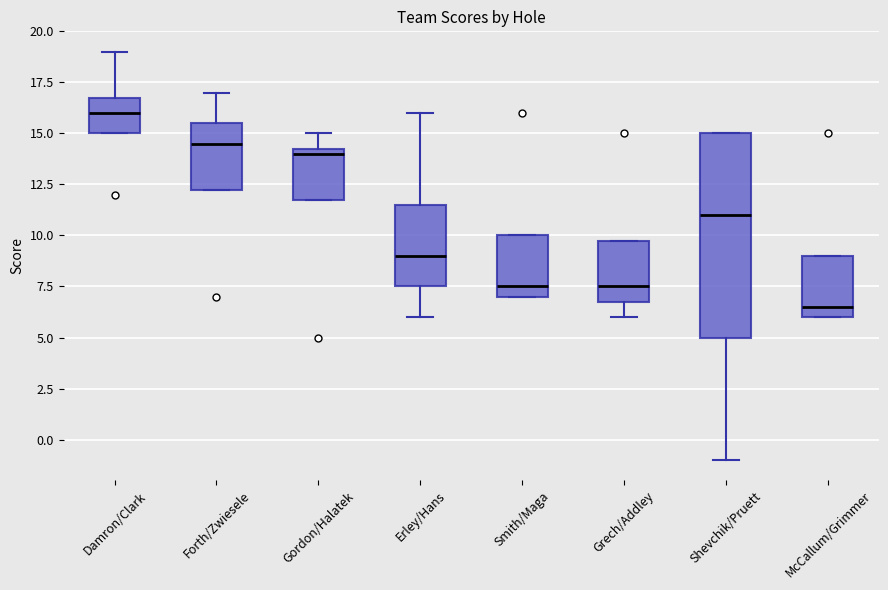

Reading left to right, read every box against the y-axis: the position of its median line, the range the box covers, and the ends of its whiskers. The values are not printed on the chart, so give them approximately, as read against the axis.

Damron/Clark: median 16.0, box 15.0 to 17.0, whiskers 15.0 to 19.0
Forth/Zwiesele: median 14.5, box 12.5 to 15.5, whiskers 12.5 to 17.0
Gordon/Halatek: median 14.0, box 12.0 to 14.5, whiskers 12.0 to 15.0
Erley/Hans: median 9.0, box 7.5 to 11.5, whiskers 6.0 to 16.0
Smith/Maga: median 7.5, box 7.0 to 10.0, whiskers 7.0 to 10.0
Grech/Addley: median 7.5, box 7.0 to 10.0, whiskers 6.0 to 10.0
Shevchik/Pruett: median 11.0, box 5.0 to 15.0, whiskers -1.0 to 15.0
McCallum/Grimmer: median 6.5, box 6.0 to 9.0, whiskers 6.0 to 9.0